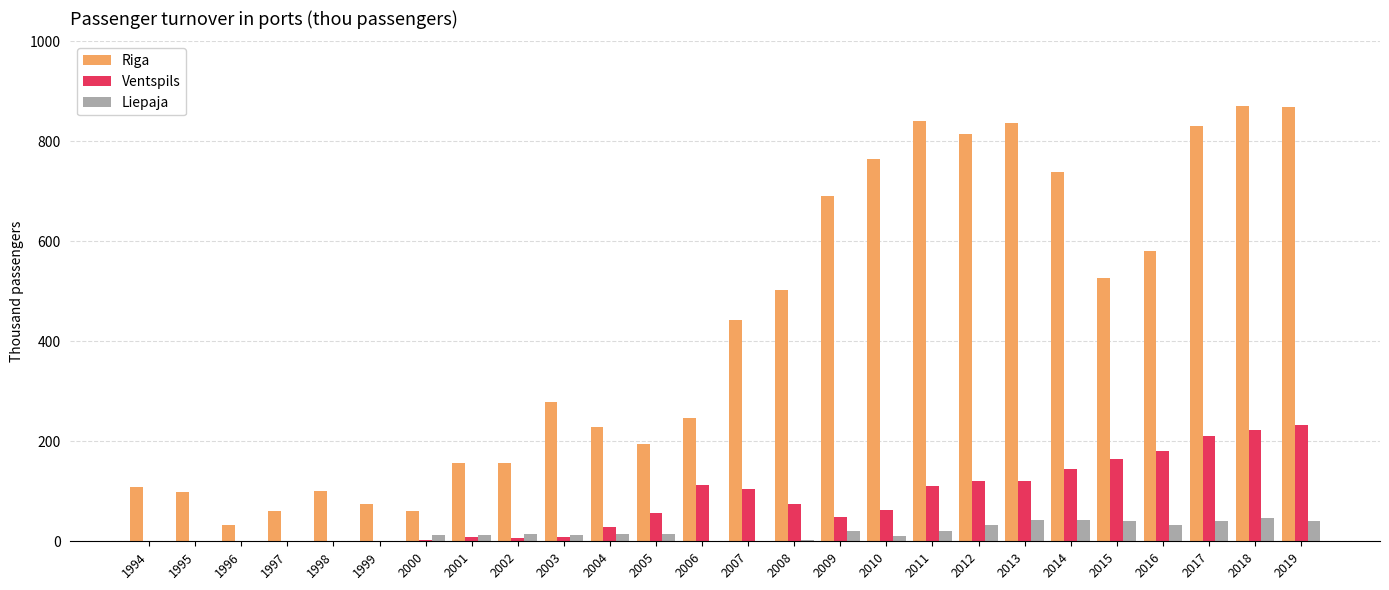

What are all the series names shown in the legend?

Riga, Ventspils, Liepaja